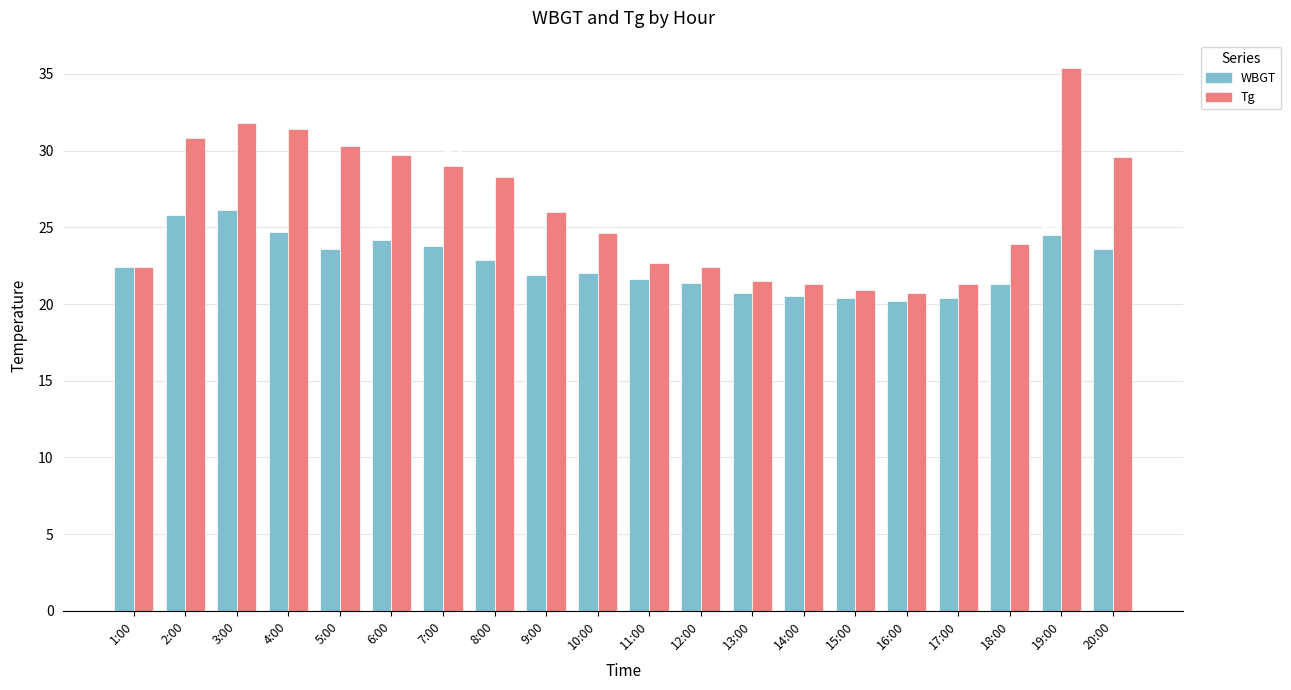

What is the average value of the WBGT series?

22.6